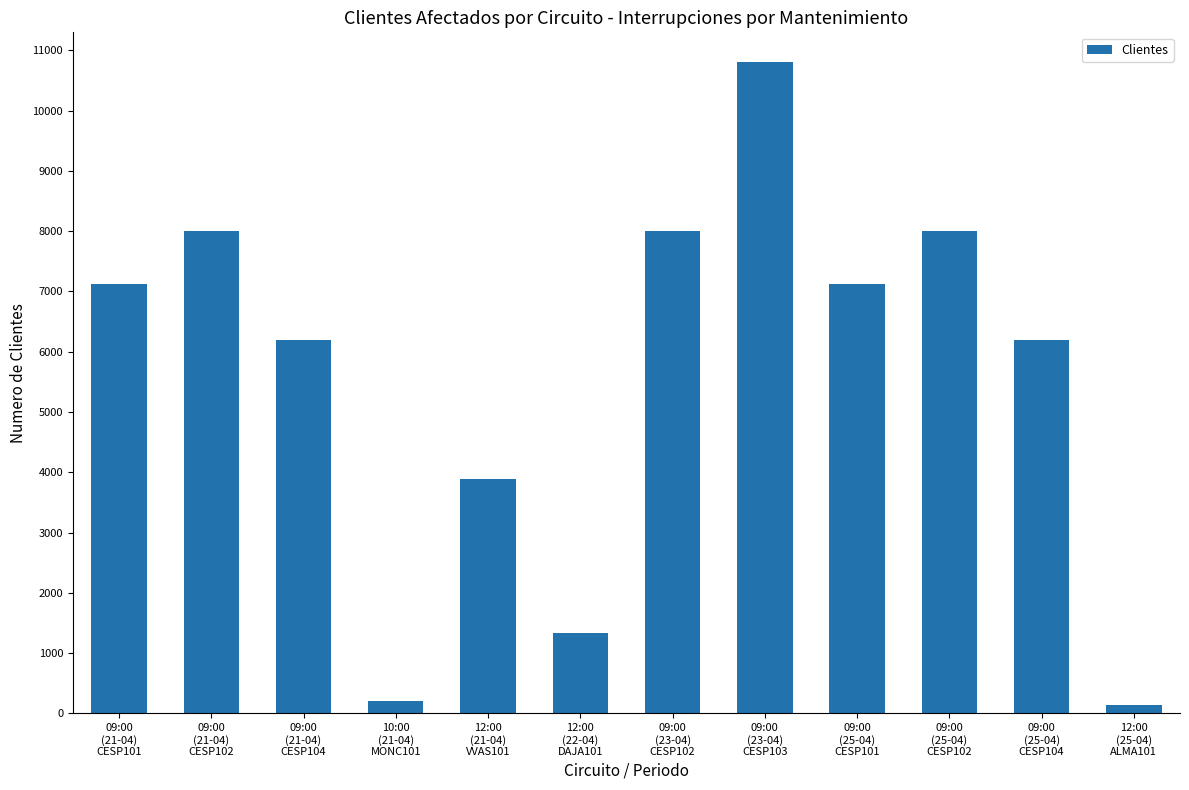

What is the value of the 8th bar from the left?

10797